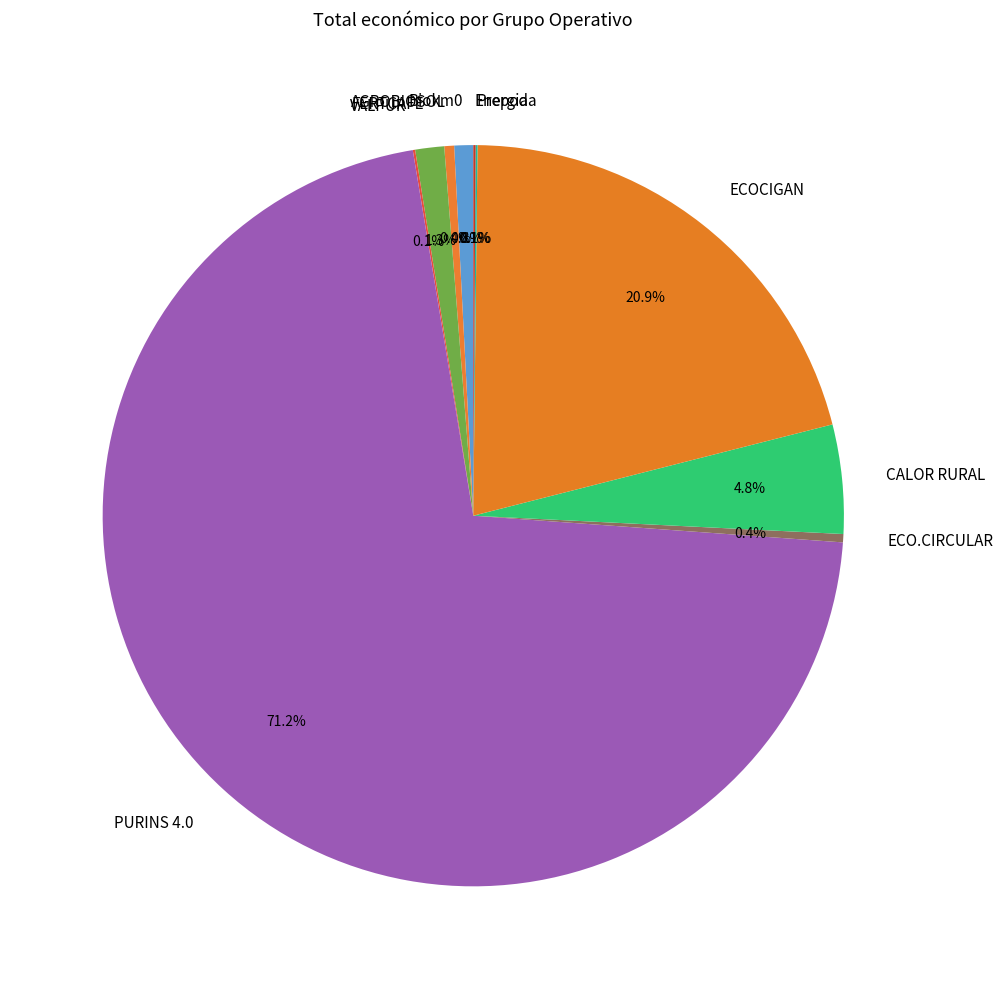

Which category has the biggest portion of the pie?

PURINS 4.0